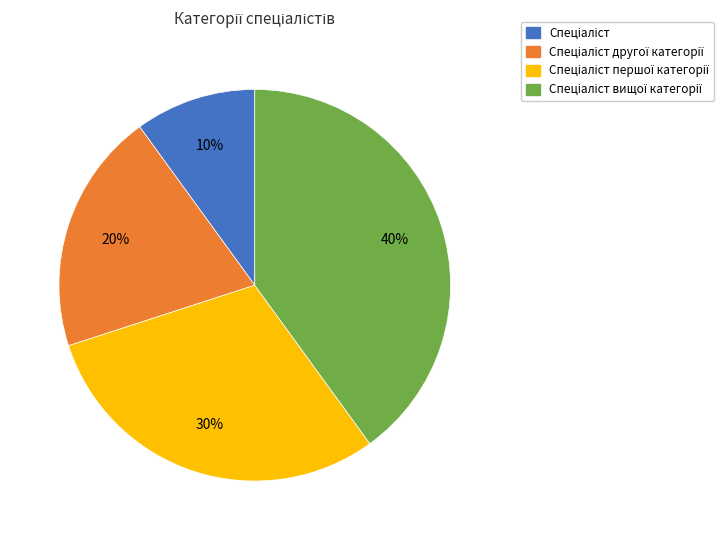

Does any single category account for the majority?

No